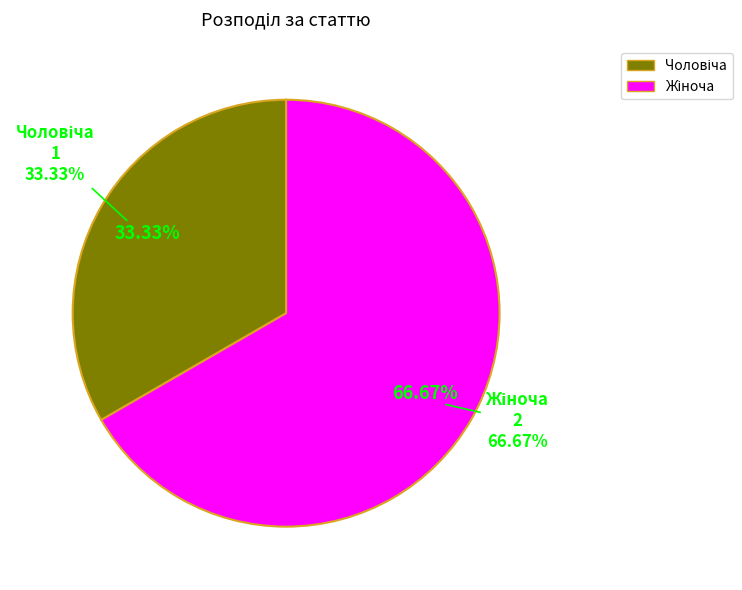

To the nearest percent, what is the combined percentage of Чоловіча and Жіноча?

100%